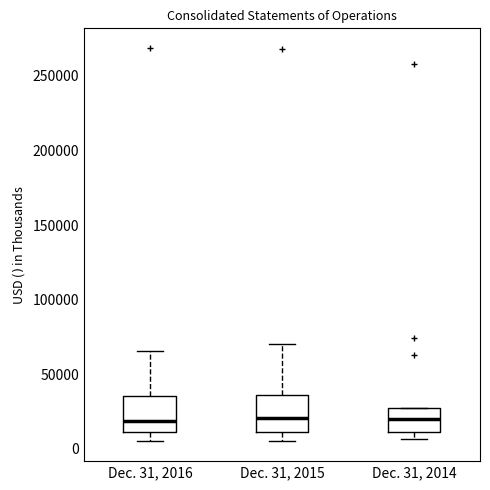

Where does the lower whisker of the box for Dec. 31, 2015 end on the y-axis? The values are not printed on the chart, so give them approximately, as read against the axis.

5000